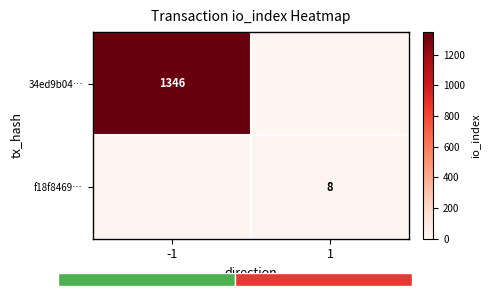

What is the difference between the highest and lowest values at -1?

1346